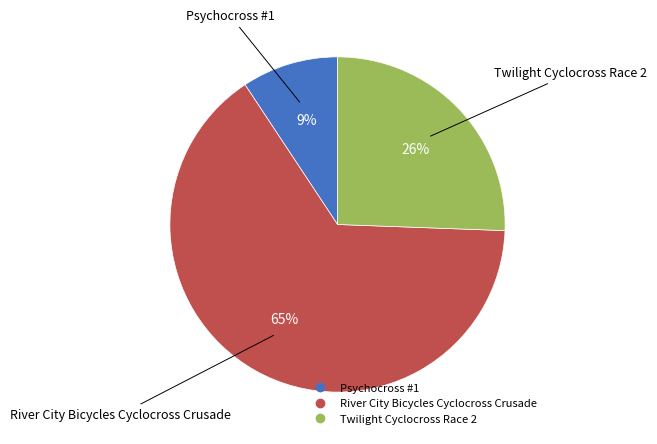

True or false: River City Bicycles Cyclocross Crusade accounts for 65% of the total.

True